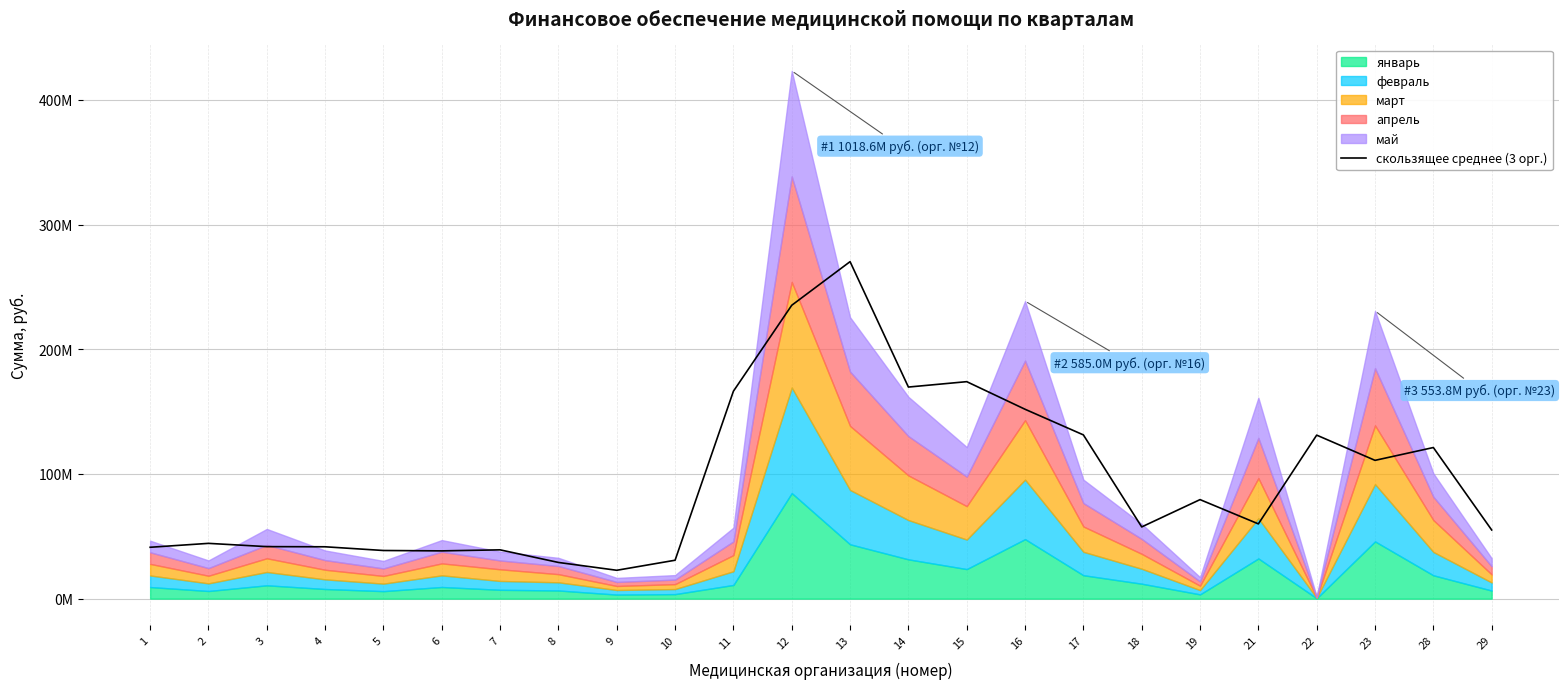

Reading left to right, extract all data points from this chart.

1=41195642.7	2=44333689.7	3=41718939.7	4=41590130.3	5=38611491.2	6=38307832.3	7=39136104.8	8=29028551.6	9=22752136.2	10=30805503.8	11=166347146.7	12=235259312.4	13=270239686.5	14=169676384.2	15=174003692.8	16=151868308.9	17=131312680.7	18=57517824.2	19=79413458.8	21=59957615.1	22=131127941.5	23=110902413.2	28=121182375.5	29=55060941.7